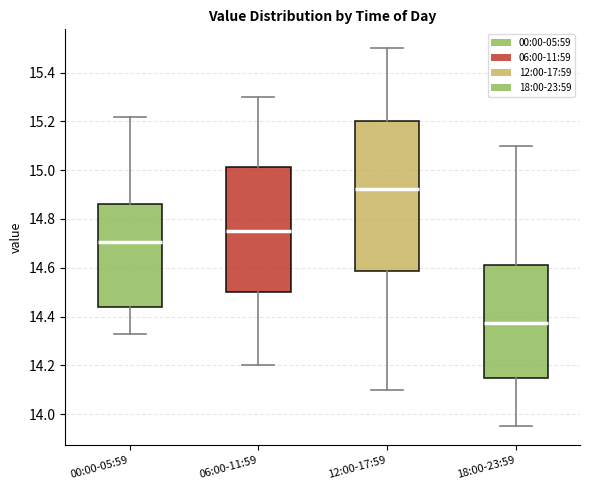

Which box is the tallest, from its lower edge to its upper edge?

12:00-17:59